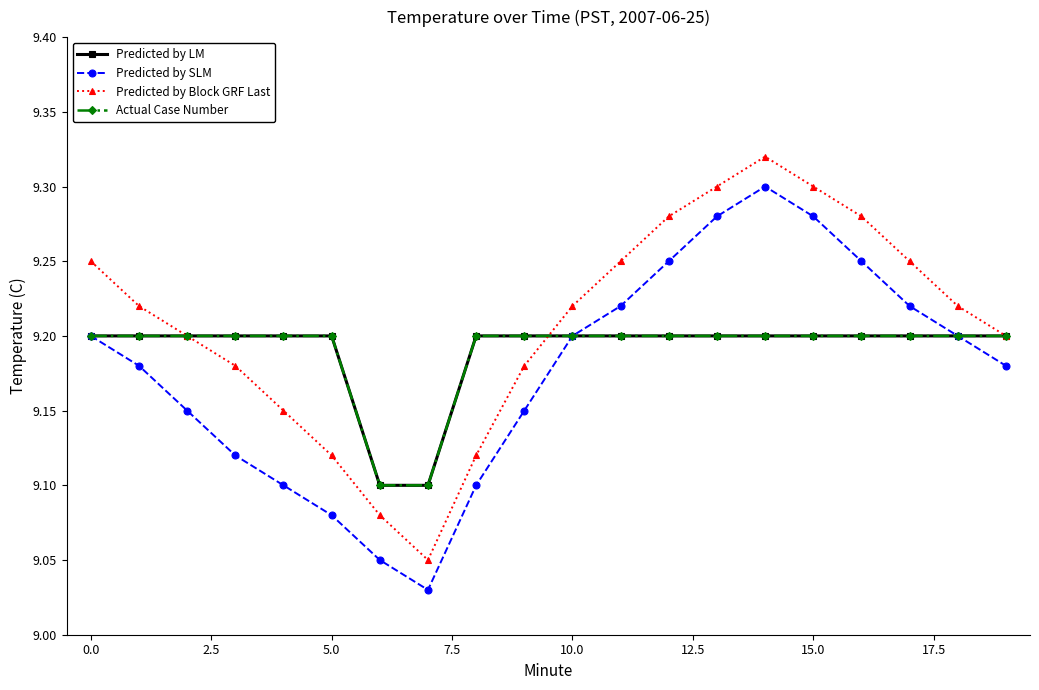

Does the chart have visible grid lines?

No